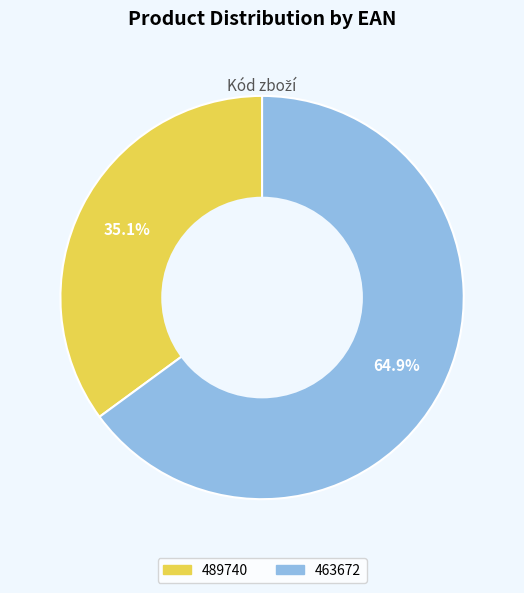

Approximately how many times larger is the value at 489740 compared to 463672?

0.5